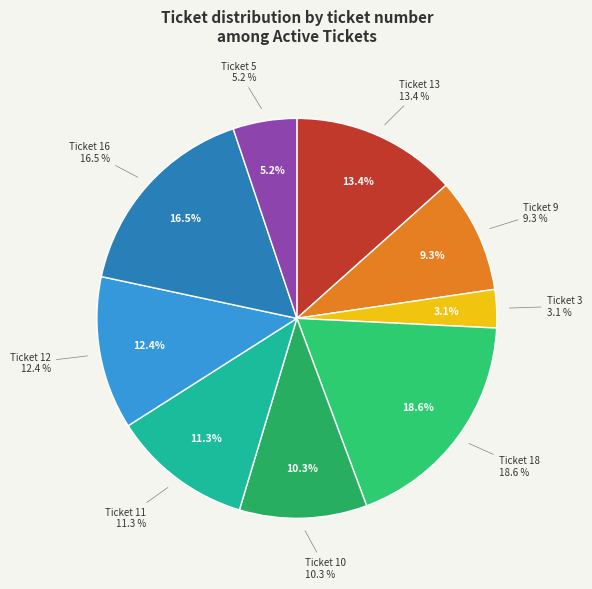

Between ticket 16
(MacFace for Windows) and ticket 9
(trac-admin-request), which is larger?

ticket 16
(MacFace for Windows)